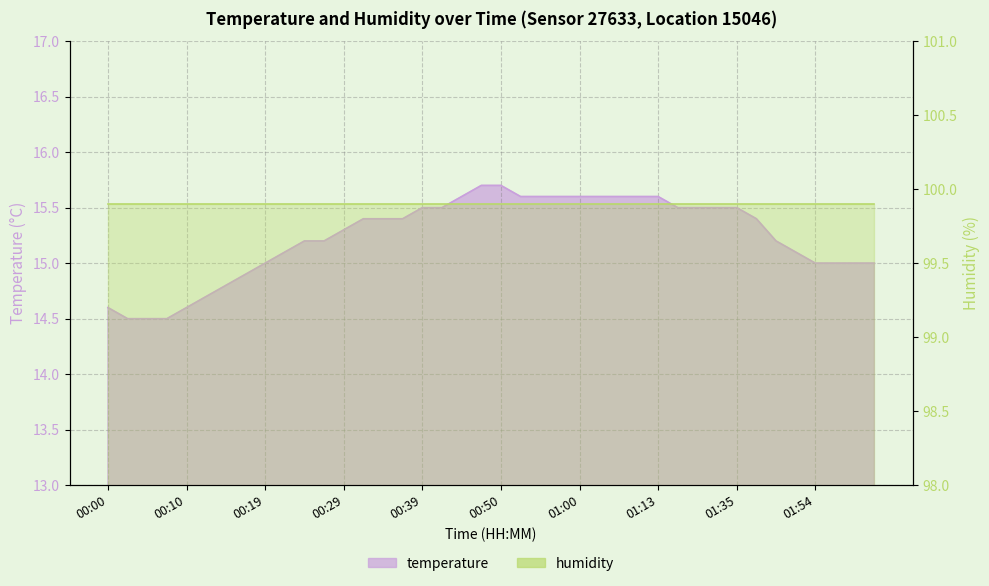

What is the difference between the second highest and second lowest values?

1.2